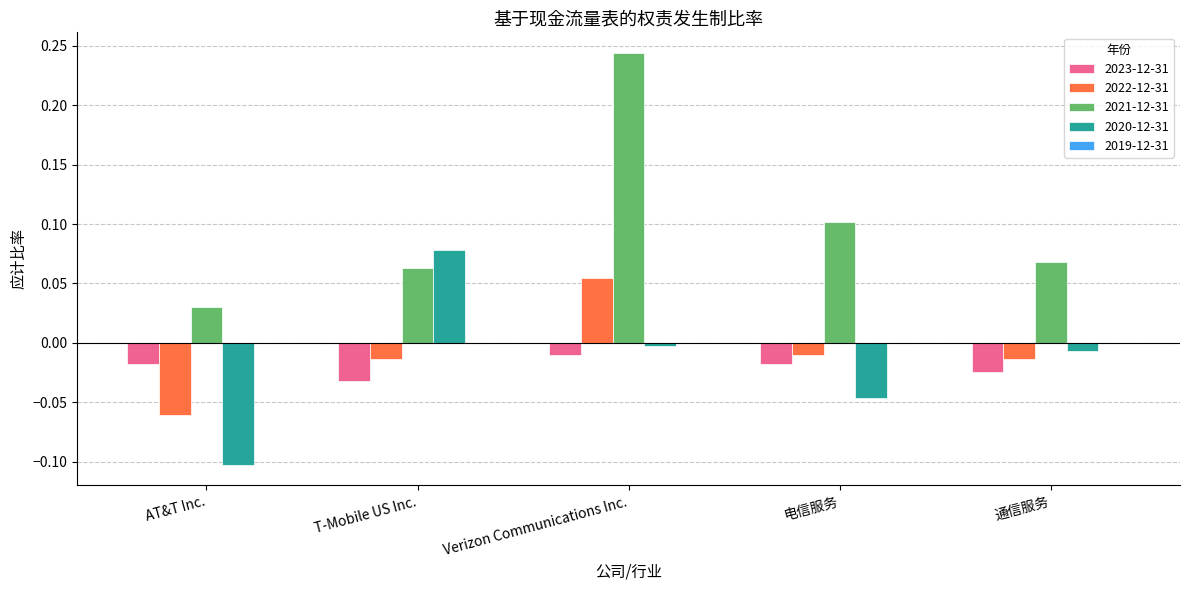

List the series in order of their peak value, highest first.

2021-12-31, 2020-12-31, 2022-12-31, 2023-12-31